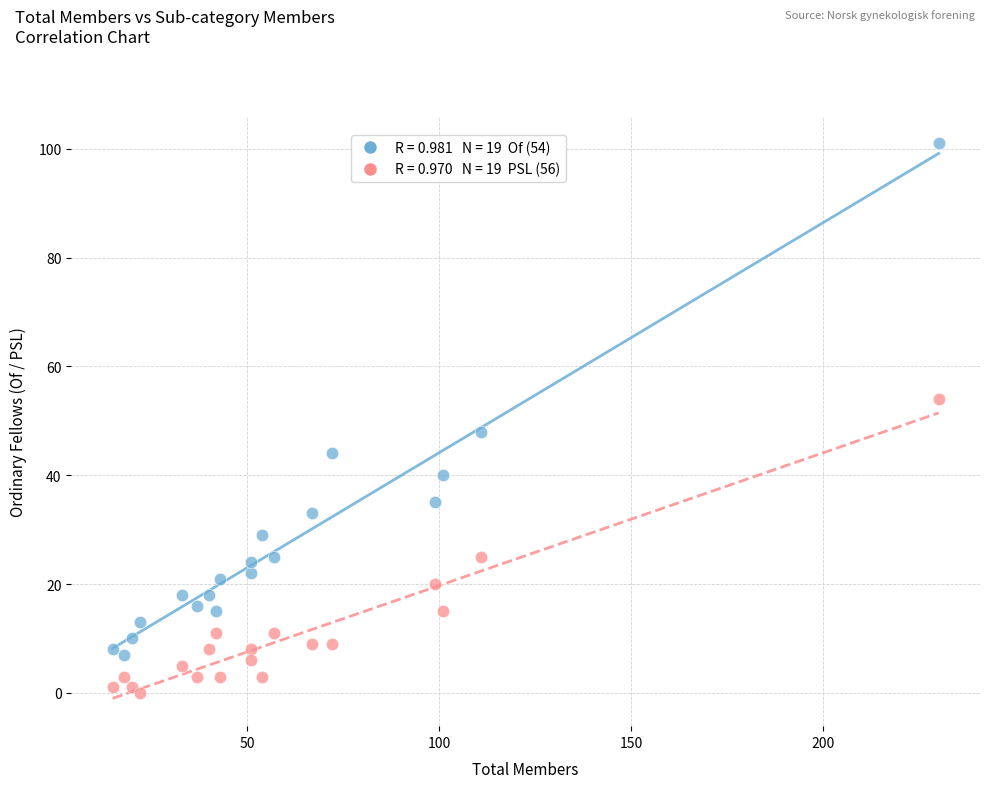

Across all series, what Y value is closest to 50?

48